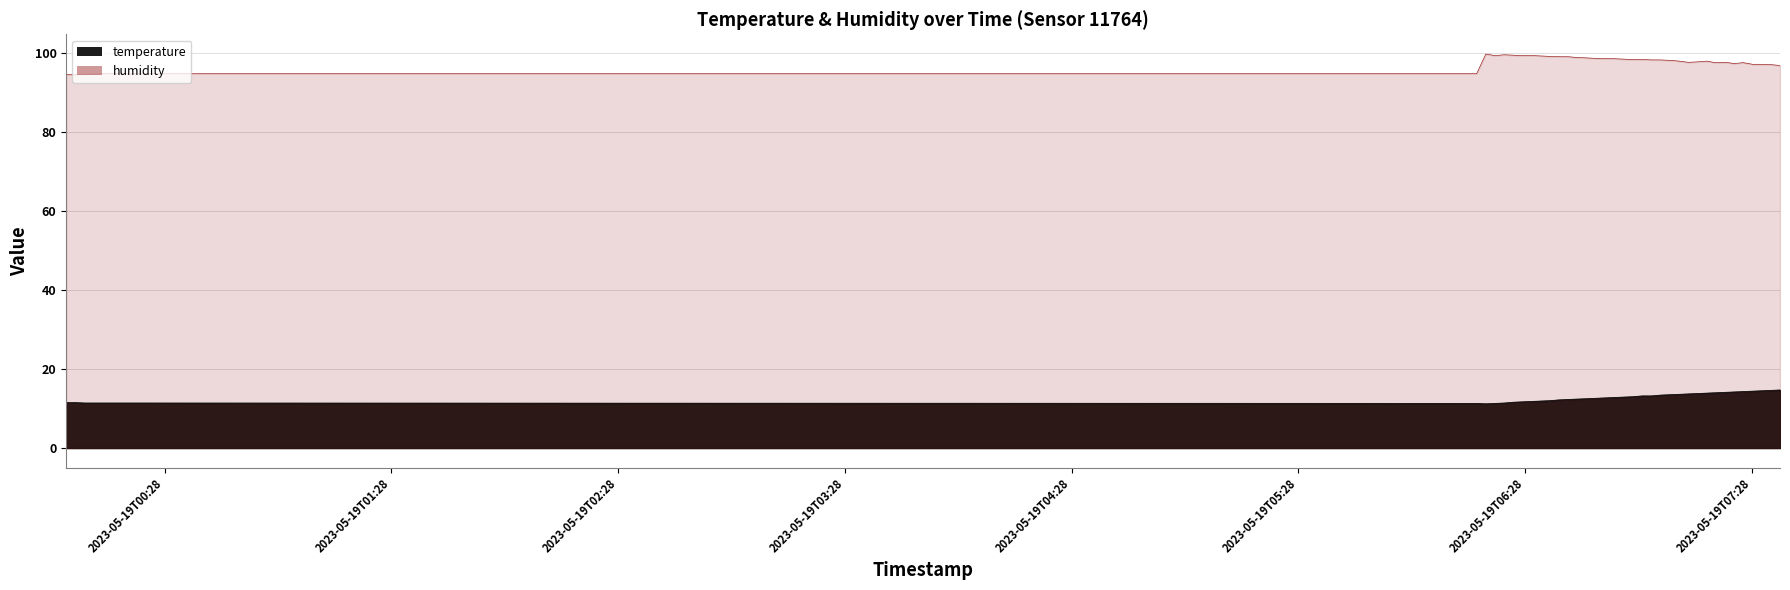

What value does the temperature series have at 2023-05-19T00:09:18?

11.4